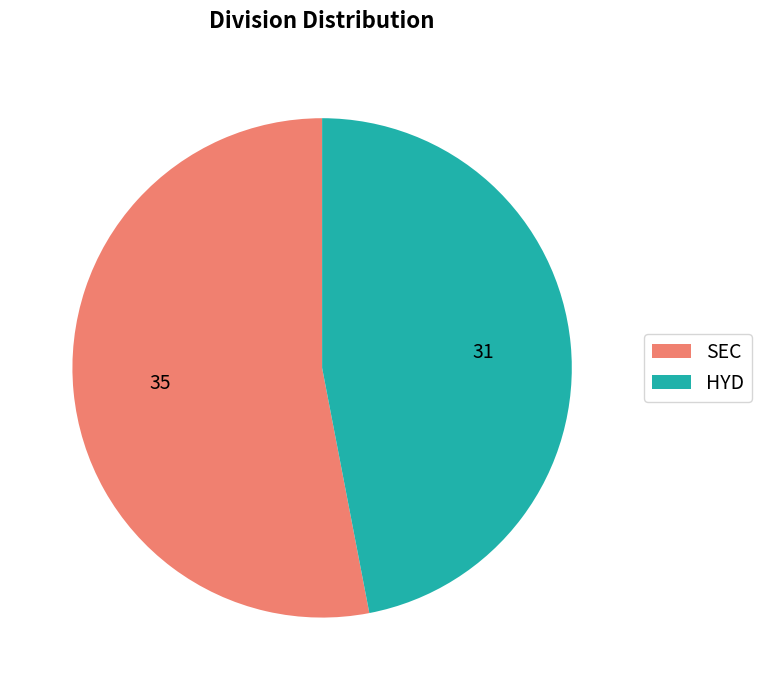

Do SEC and HYD together represent more than half of the pie?

Yes